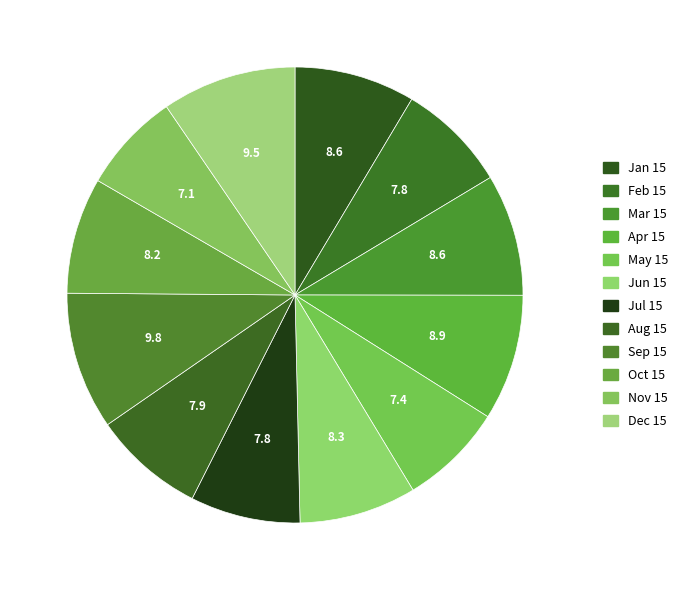

Does Nov 15 represent more than half of the total?

No